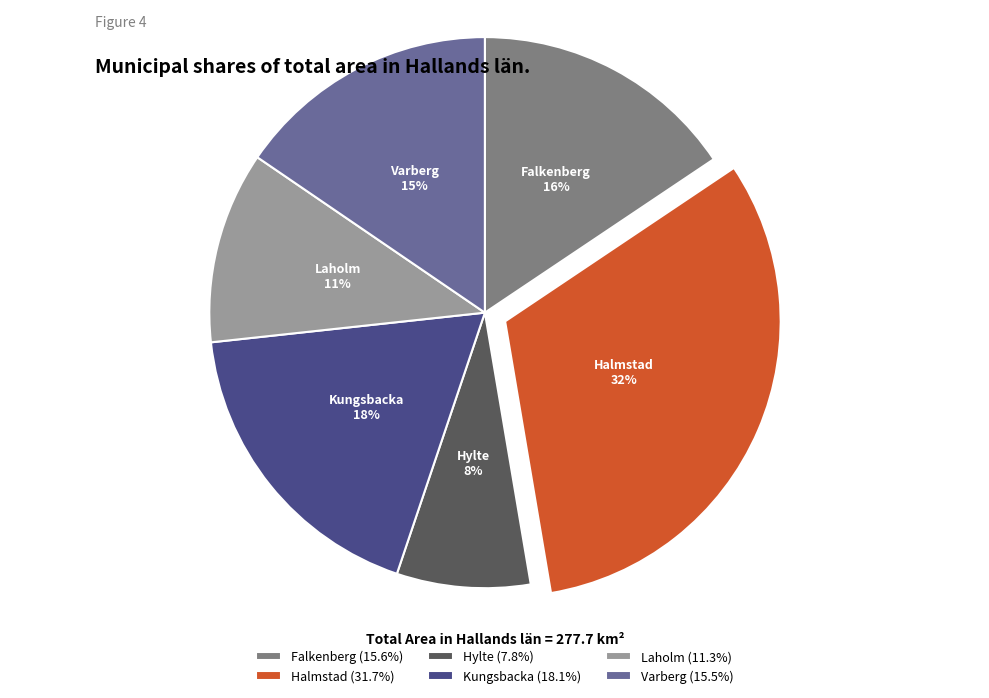

Does Halmstad represent more than half of the total?

No